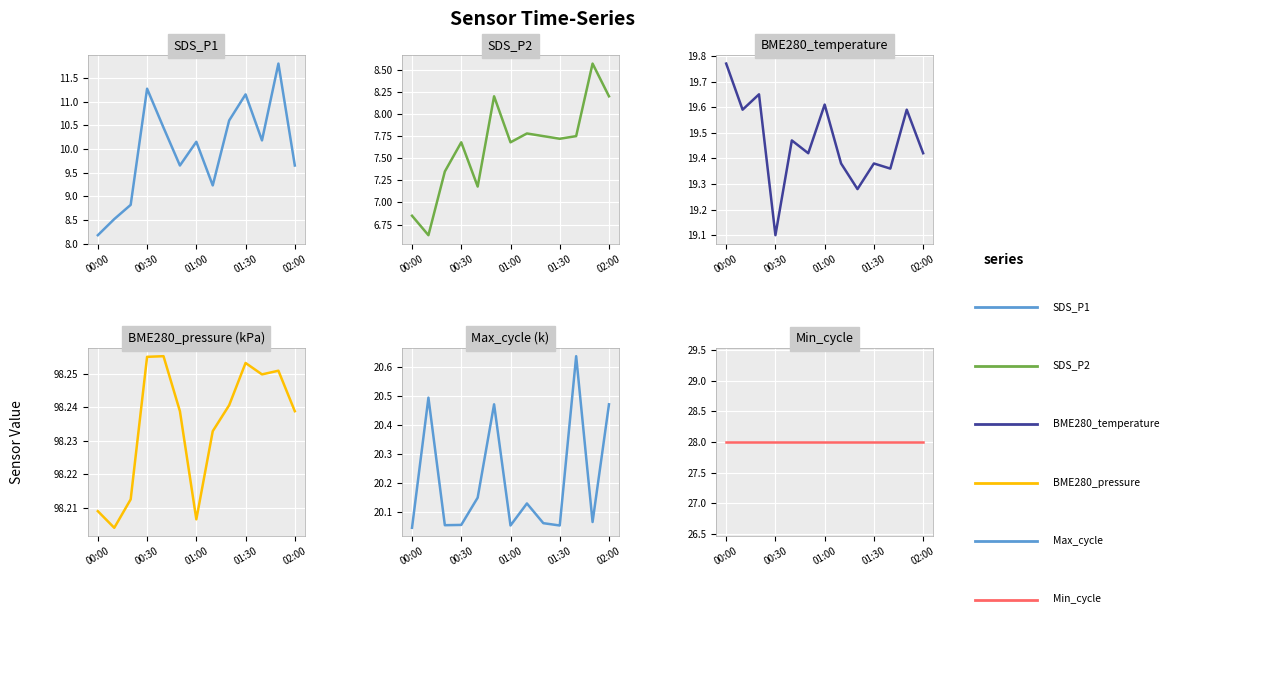

True or false: SDS_P1 and BME280_temperature intersect in this chart.

False